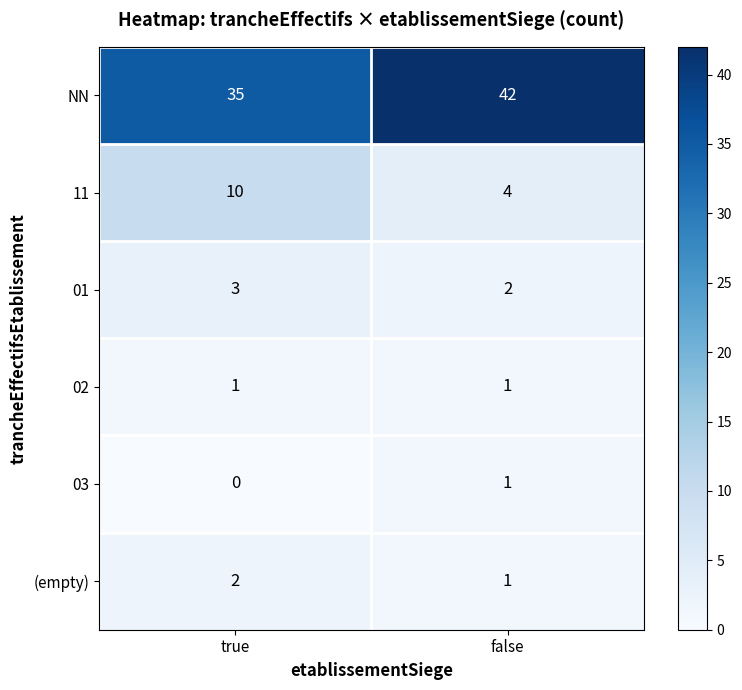

What is the difference between the maximum and minimum values in the 11 series?

6